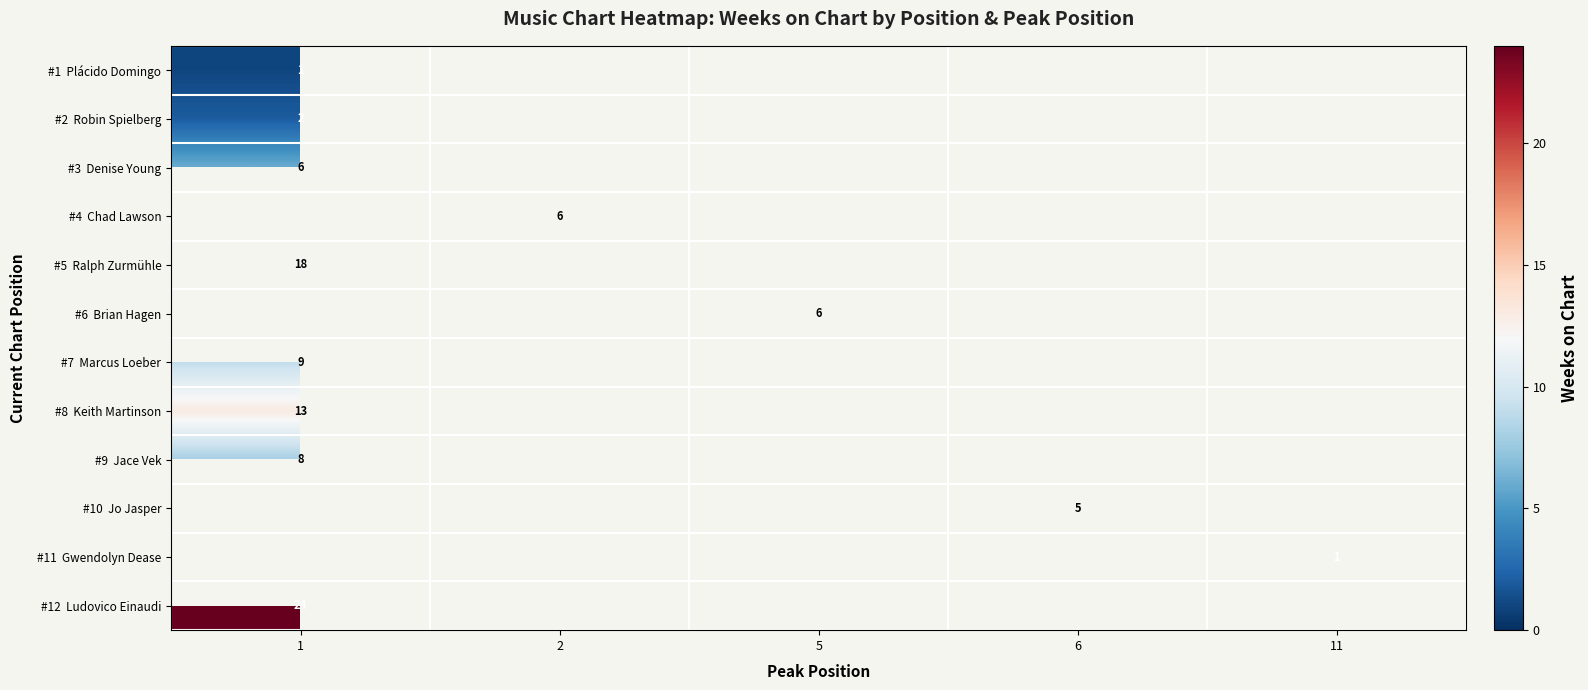

Which label corresponds to the largest value in the chart?

1